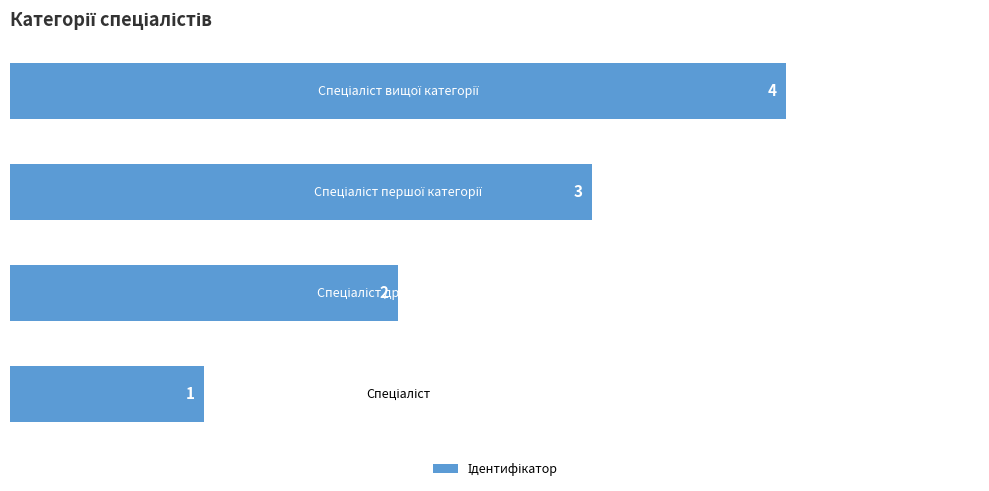

What is the maximum value shown in the chart?

4